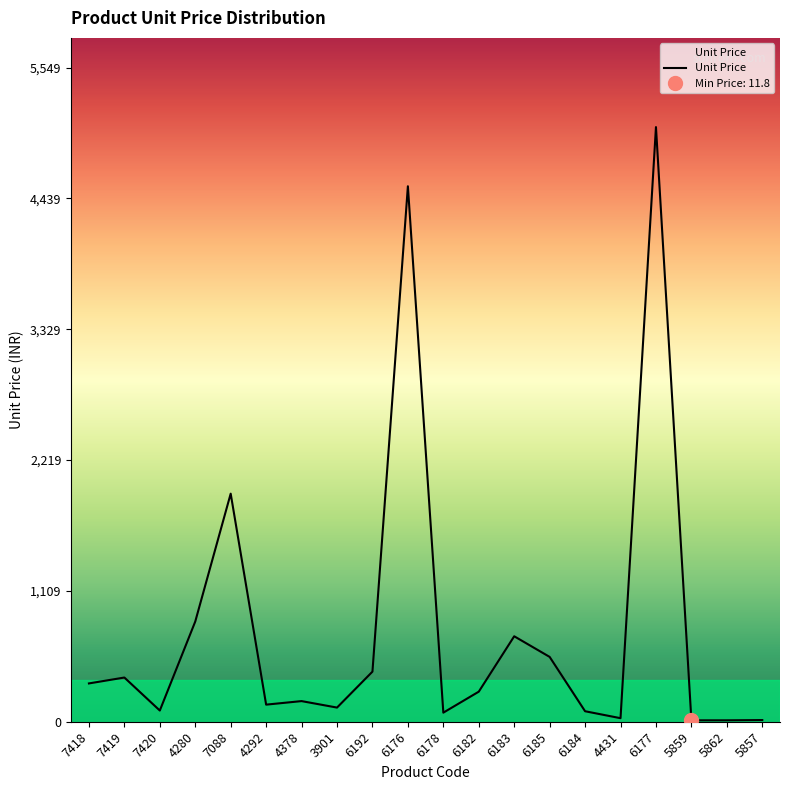

What is the value of the 19th point from the left?

12.0